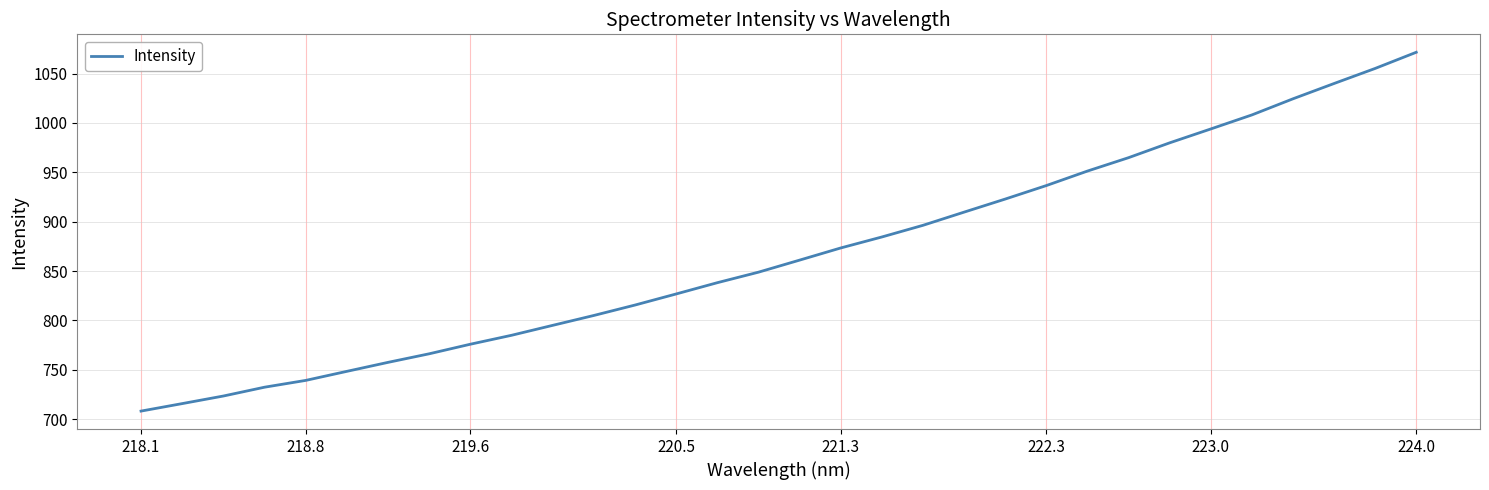

What is the difference between the maximum and minimum values?

363.5